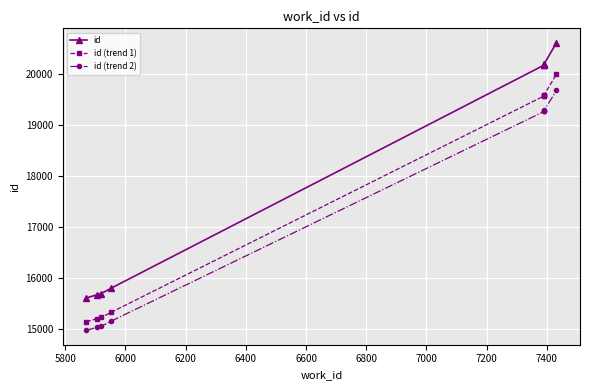

What is the difference between the highest and lowest values at 6200?

648.0